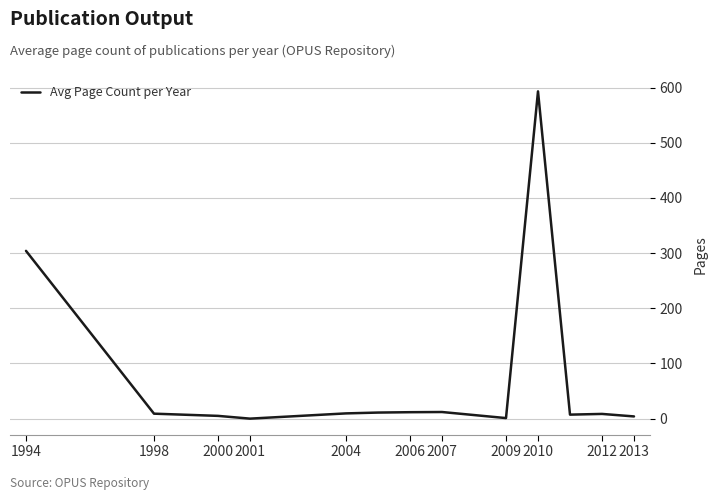

What is the maximum value shown in the chart?

593.0